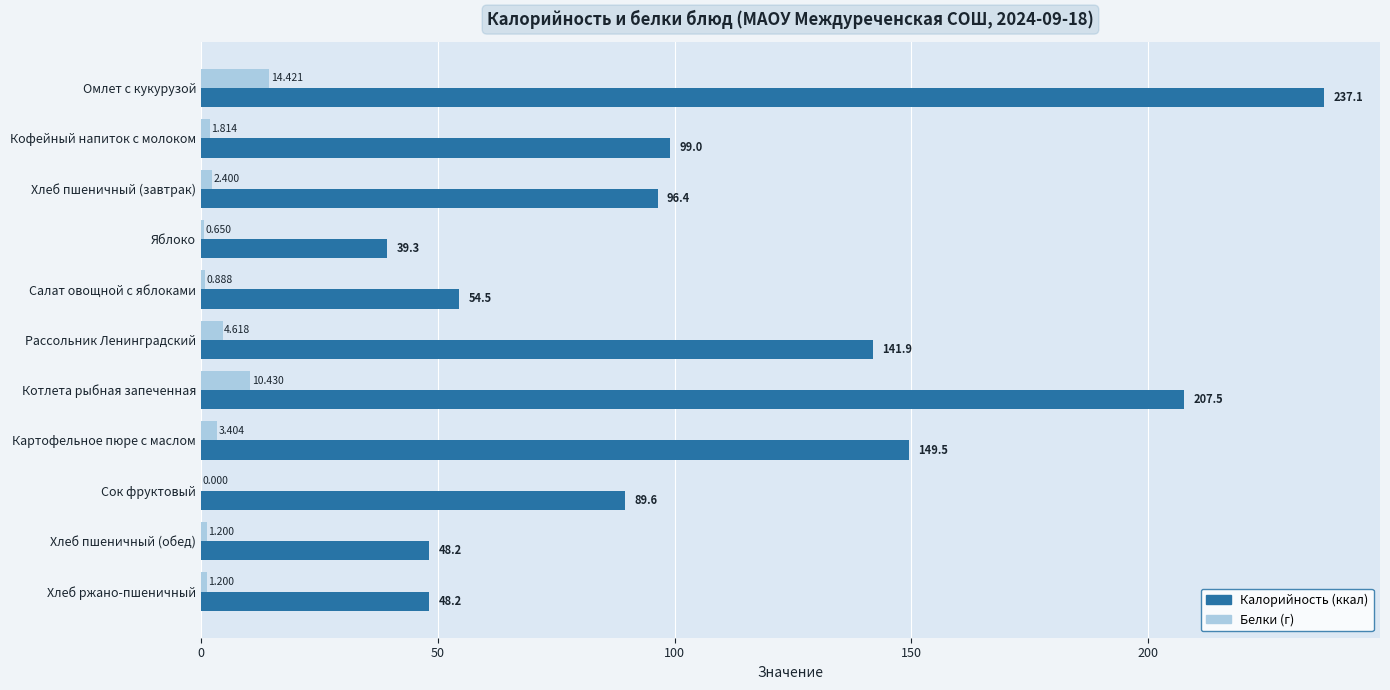

At which category is the sum across all series the highest?

Омлет с кукурузой